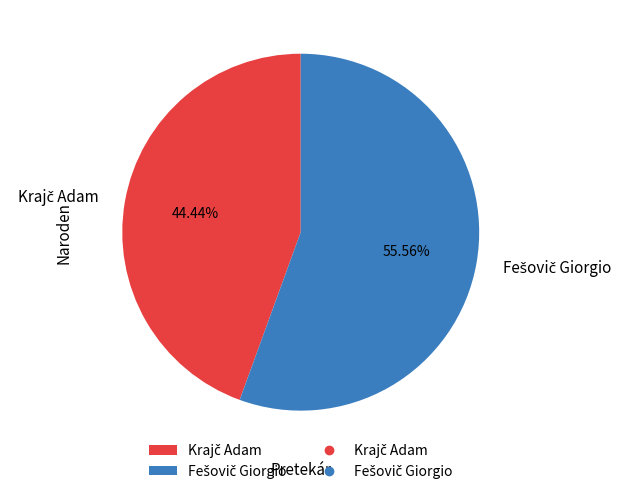

Is there a majority slice in this chart?

Yes